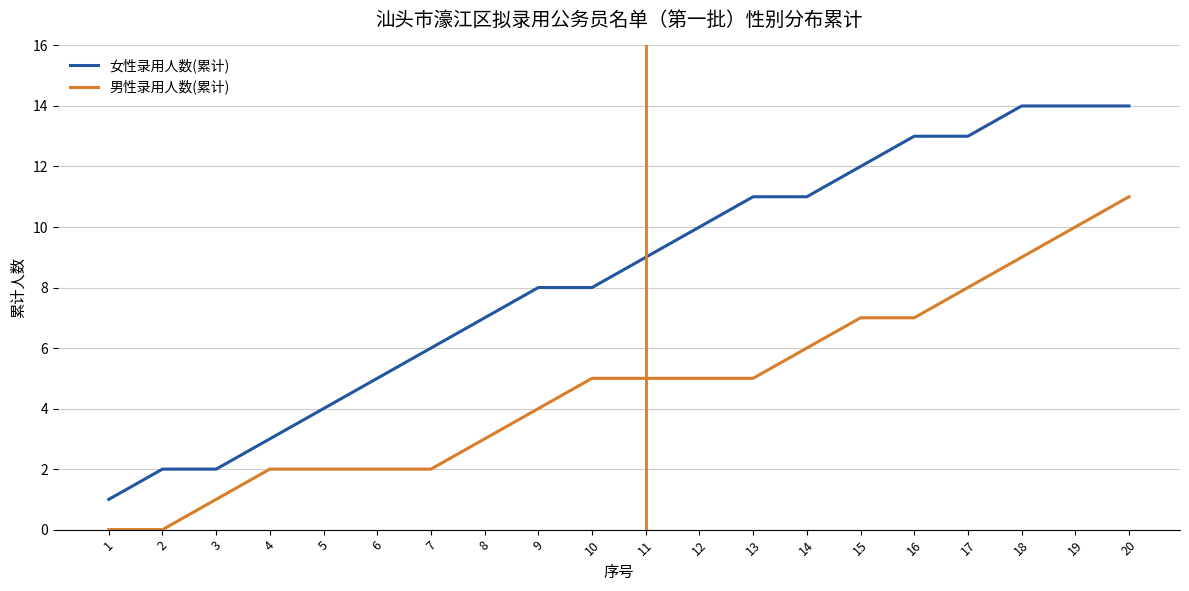

What is the total value across all series at 9?

12